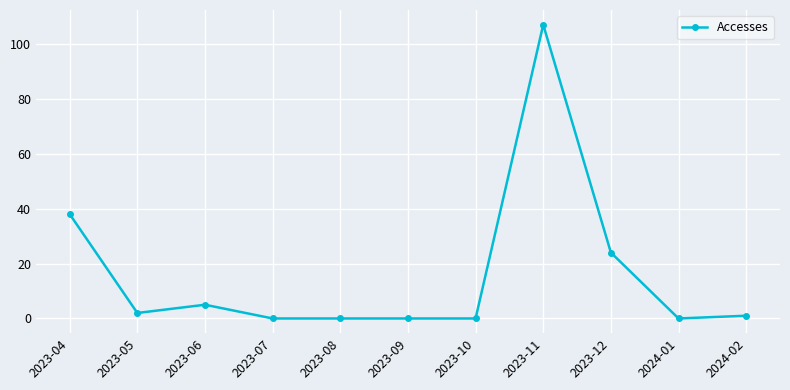

What is the change in value from 2024-01 to 2024-02?

+1